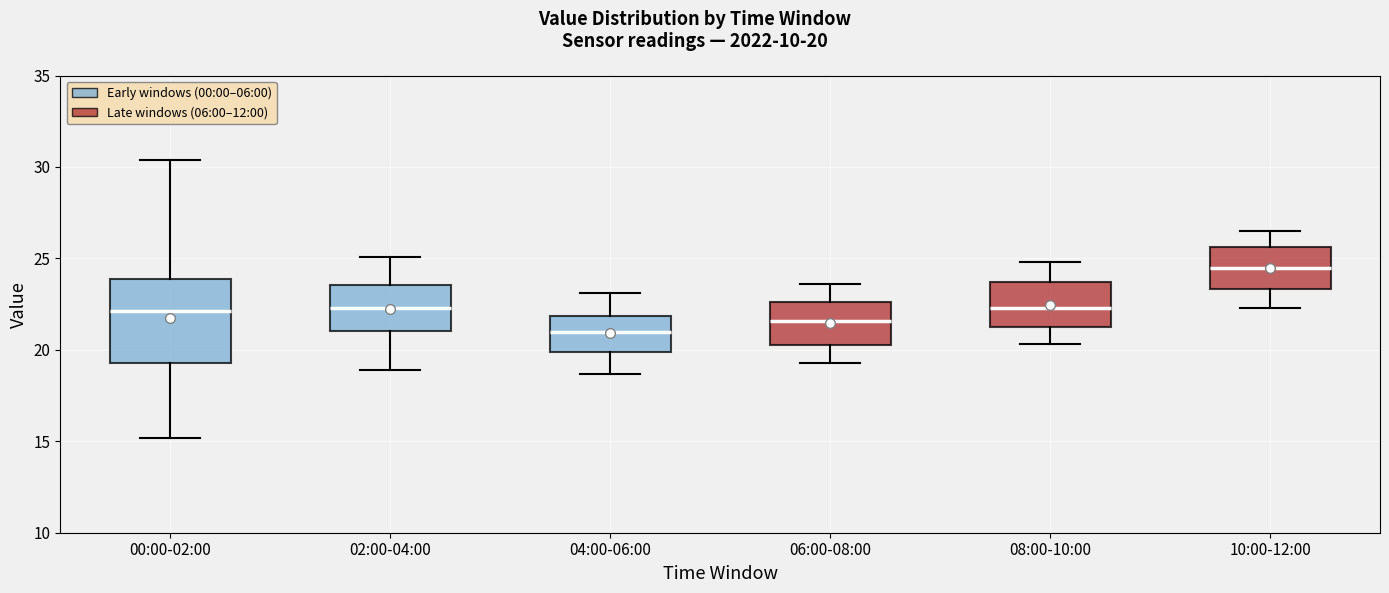

Which box has the highest median line?

10:00-12:00